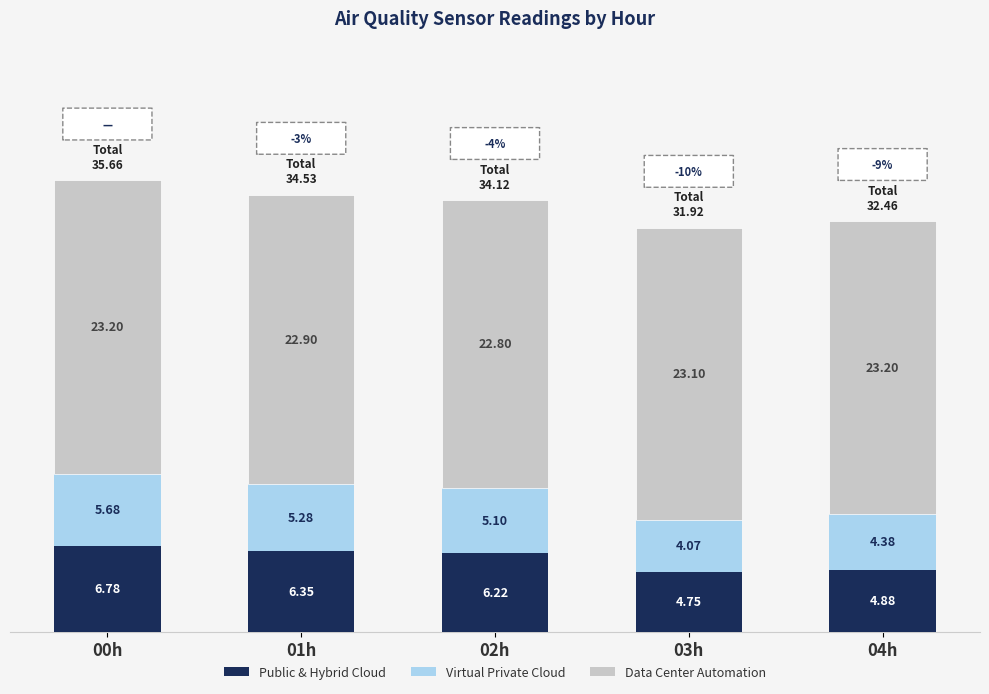

What is the sum of all Public & Hybrid Cloud values?

29.0